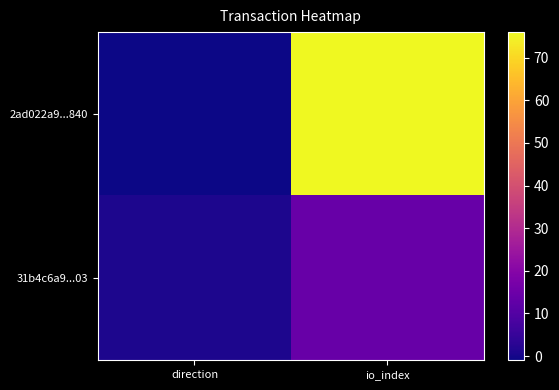

At which category does the chart reach its minimum across all series?

direction